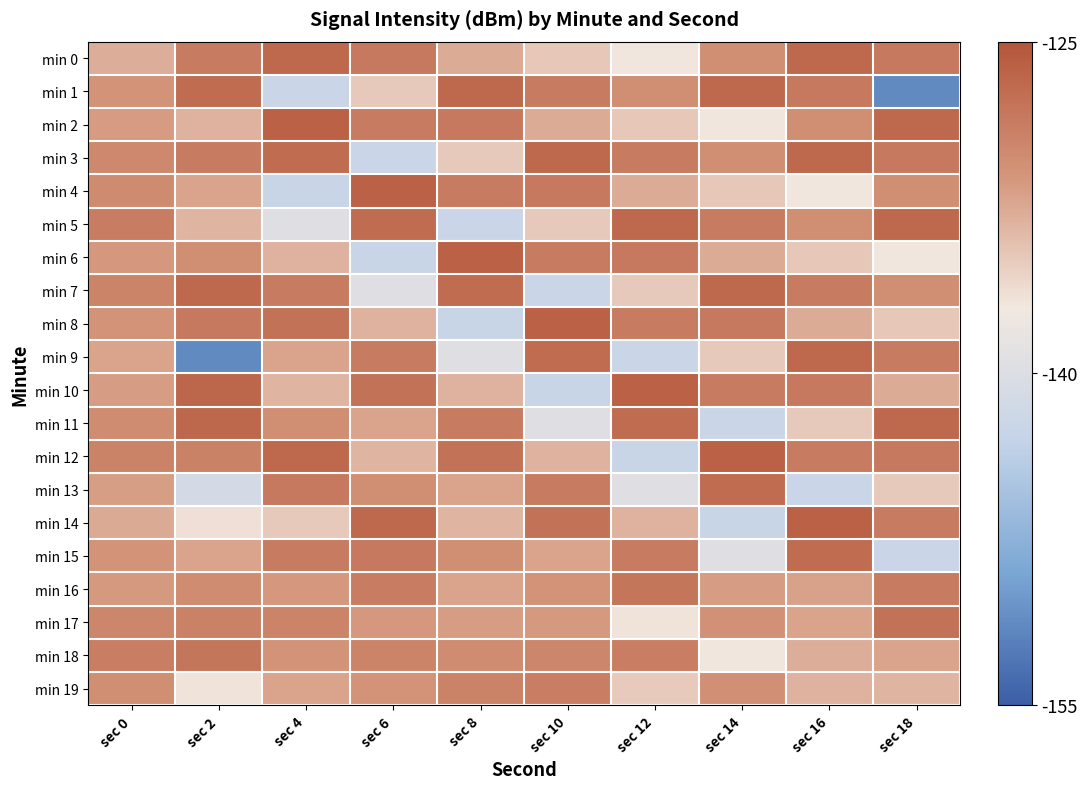

At which category does the chart reach its peak across all series?

sec 4